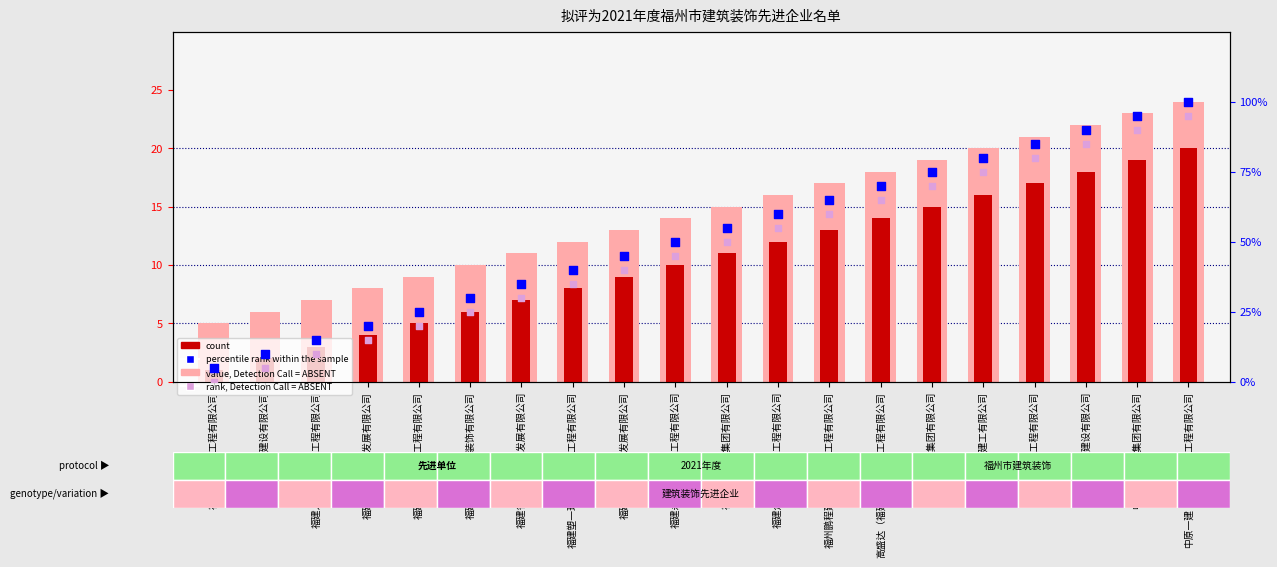

At how many categories does at least one series exceed 48?

11